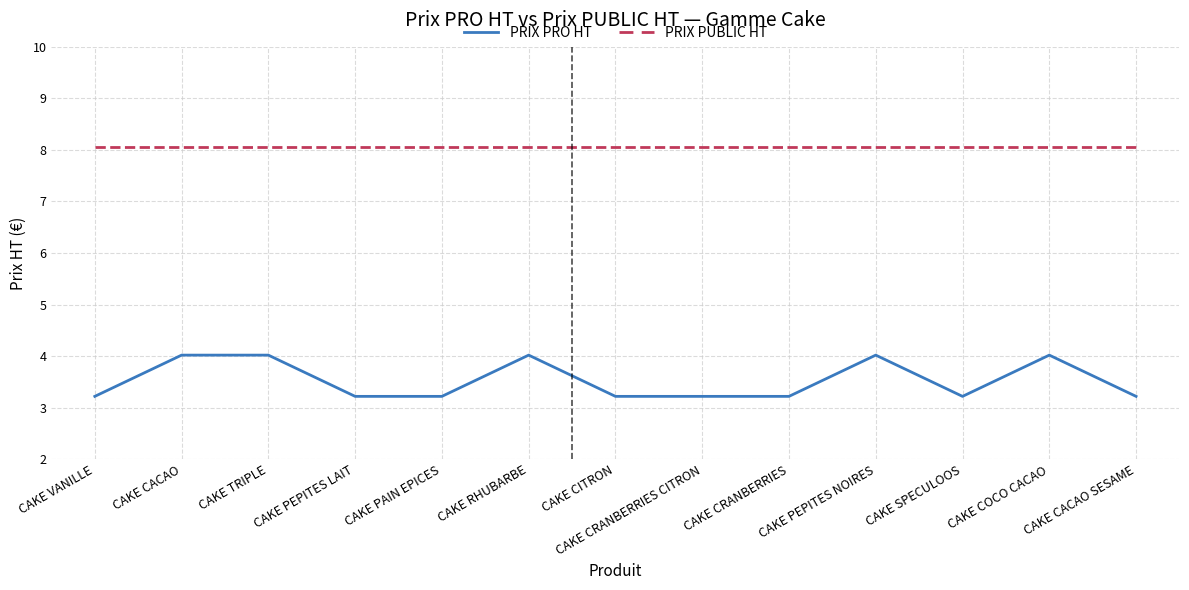

Reading left to right, list all the values displayed in this chart.

PRIX PRO HT: CAKE VANILLE=3.2	CAKE CACAO=4.0	CAKE TRIPLE=4.0	CAKE PEPITES LAIT=3.2	CAKE PAIN EPICES=3.2	CAKE RHUBARBE=4.0	CAKE CITRON=3.2	CAKE CRANBERRIES CITRON=3.2	CAKE CRANBERRIES=3.2	CAKE PEPITES NOIRES=4.0	CAKE SPECULOOS=3.2	CAKE COCO CACAO=4.0	CAKE CACAO SESAME=3.2
PRIX PUBLIC HT: CAKE VANILLE=8.1	CAKE CACAO=8.1	CAKE TRIPLE=8.1	CAKE PEPITES LAIT=8.1	CAKE PAIN EPICES=8.1	CAKE RHUBARBE=8.1	CAKE CITRON=8.1	CAKE CRANBERRIES CITRON=8.1	CAKE CRANBERRIES=8.1	CAKE PEPITES NOIRES=8.1	CAKE SPECULOOS=8.1	CAKE COCO CACAO=8.1	CAKE CACAO SESAME=8.1